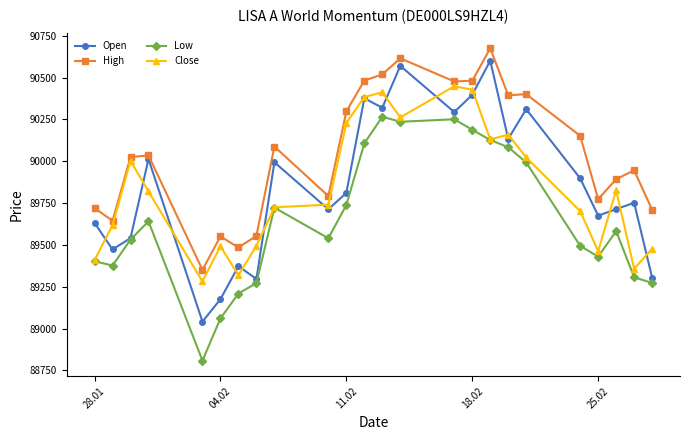

Which series has the largest total across all categories?

High